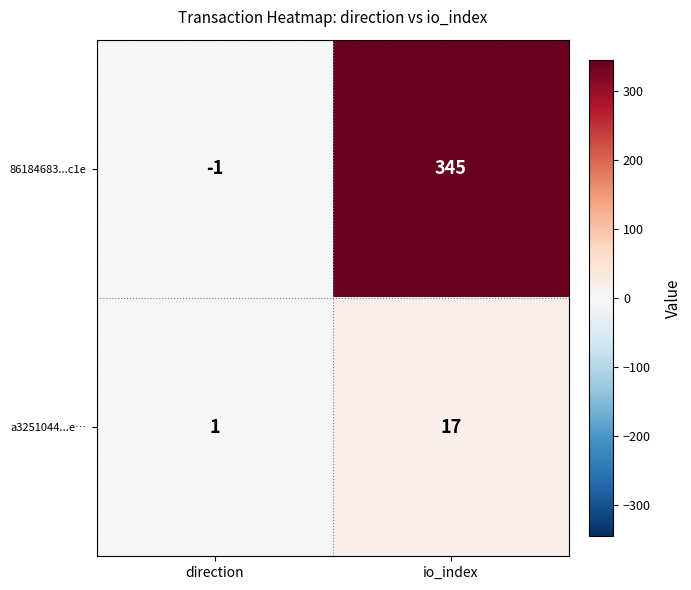

What is the maximum value shown in the chart?

345